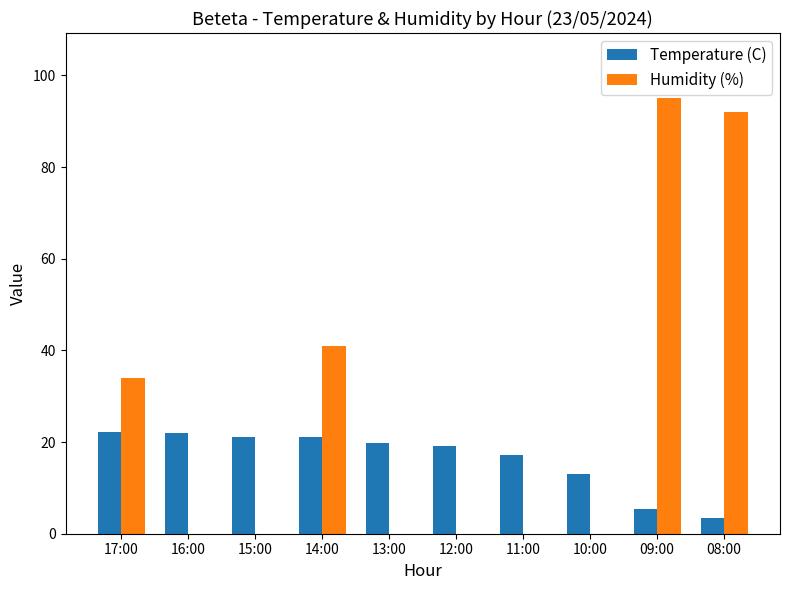

What is the average value of the Temperature (C) series?

16.5